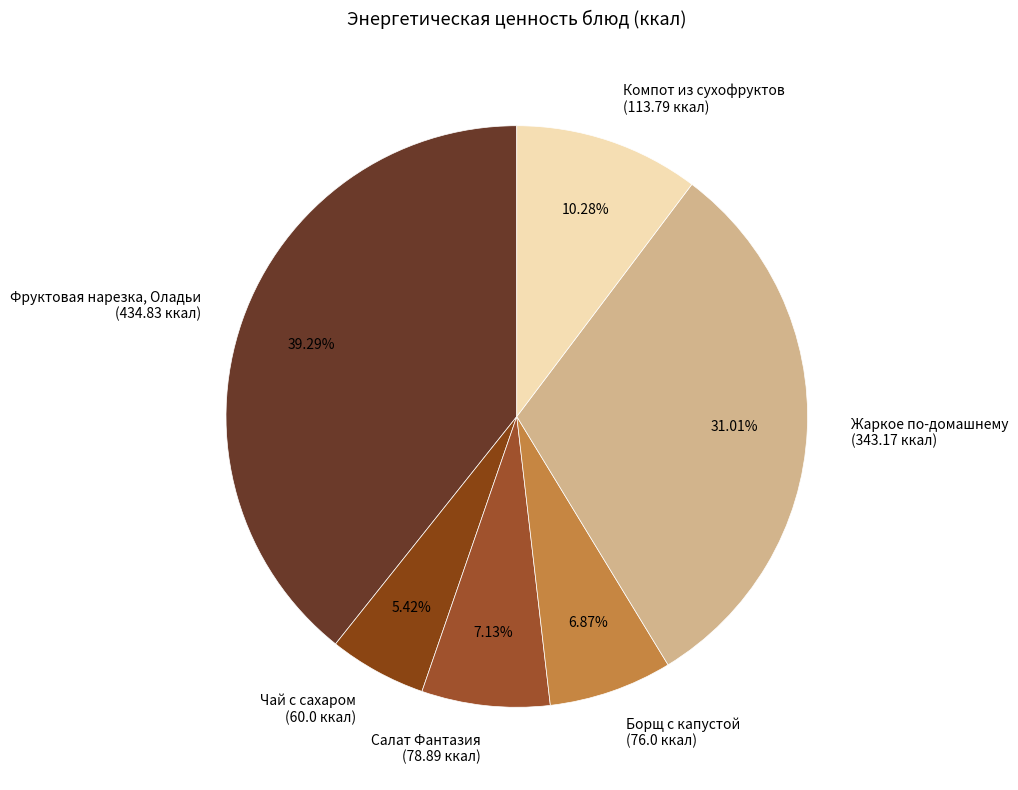

Do Фруктовая нарезка, Оладьи (434.83 ккал) and Салат Фантазия (78.89 ккал) together represent more than half of the pie?

No